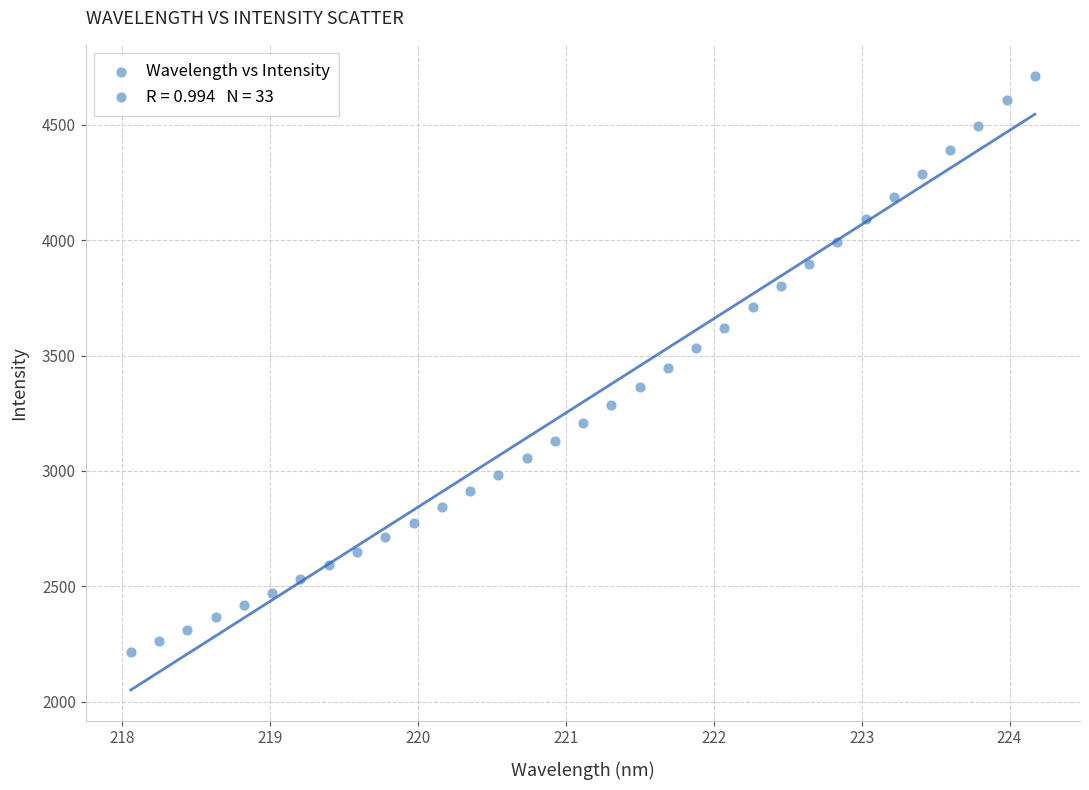

What is the range of X values (max minus min)?

6.1